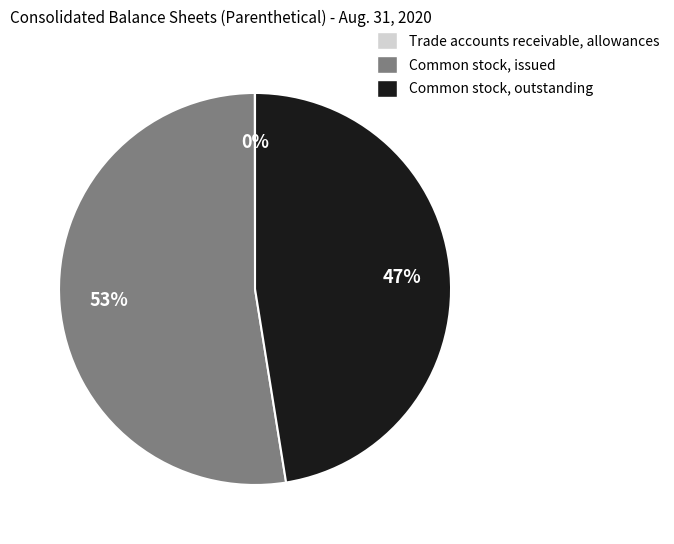

To the nearest percent, what portion does Common stock, outstanding represent?

47%